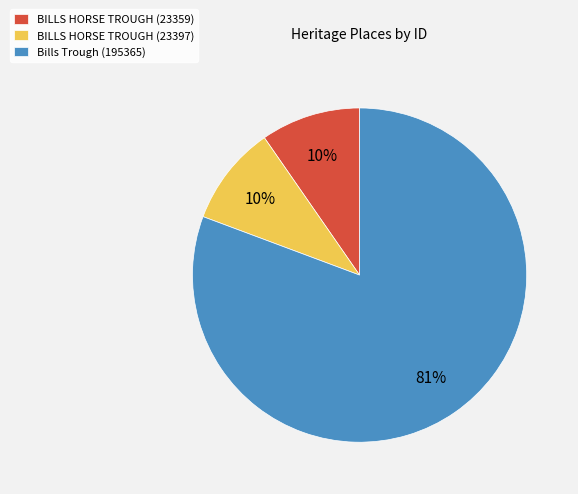

To the nearest percent, what portion does BILLS HORSE TROUGH (23359) represent?

10%